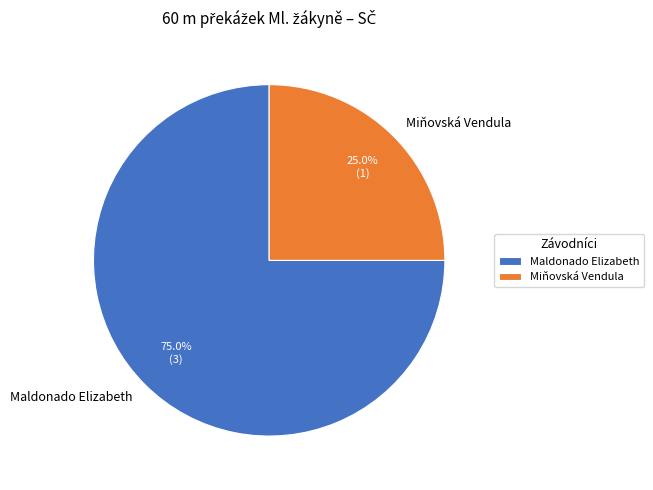

Which slice is the largest?

Maldonado Elizabeth